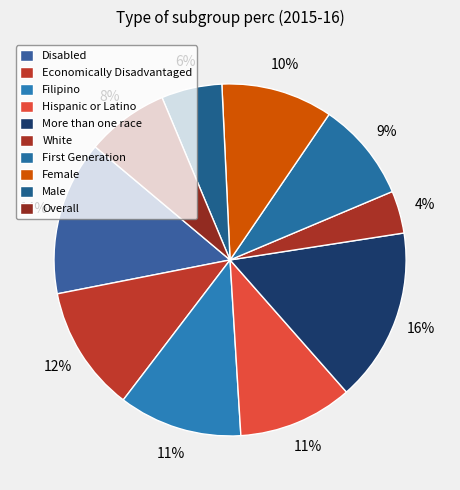

The Economically Disadvantaged slice represents 12% of the pie. True or false?

True